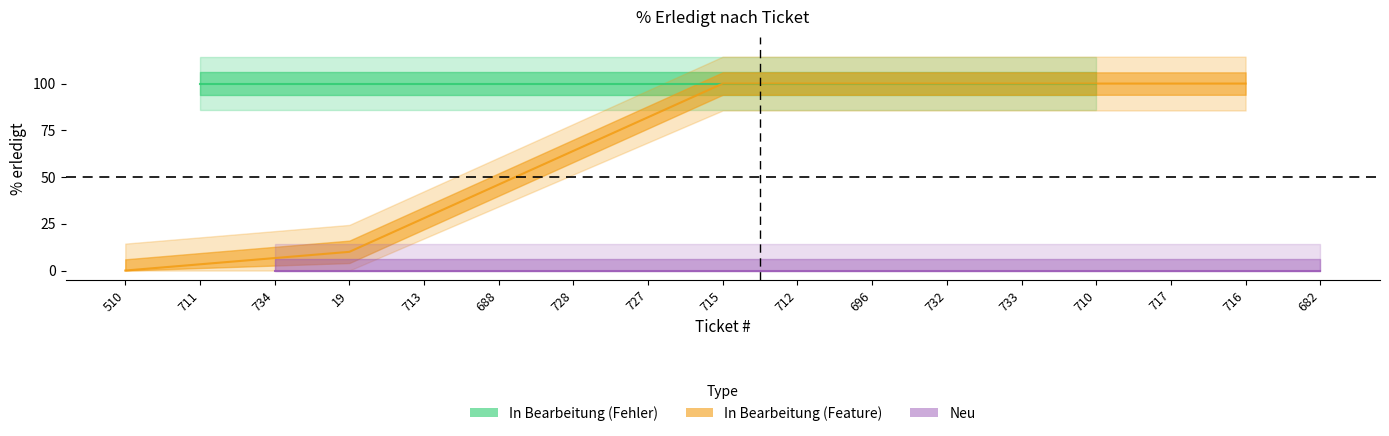

Where is the first local maximum?

711